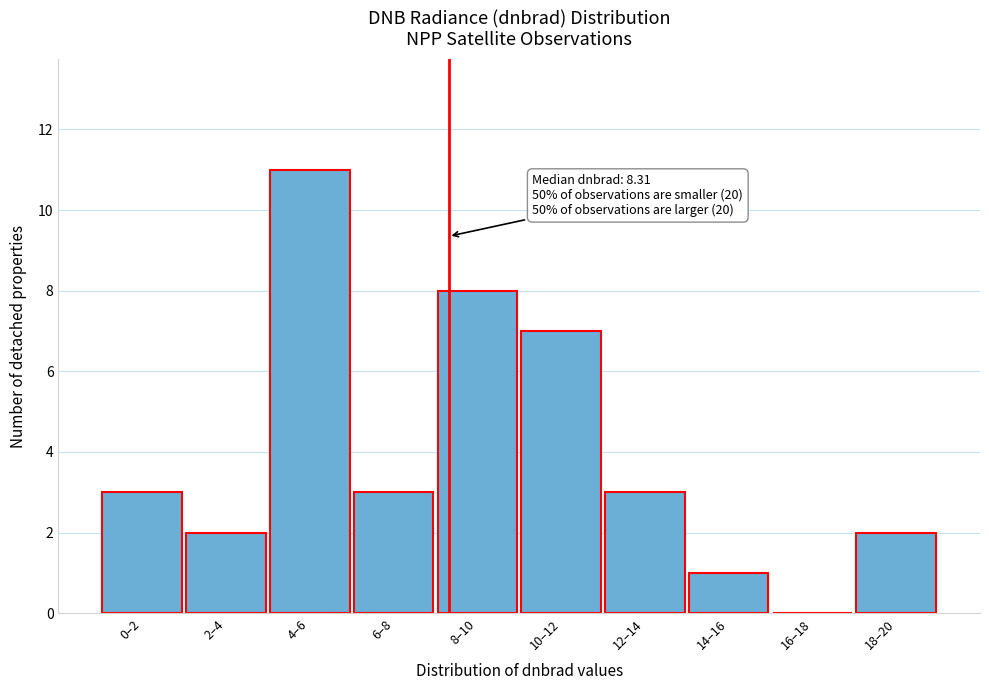

Reading left to right, transcribe all the data shown in this chart.

0–2=3	2–4=2	4–6=11	6–8=3	8–10=8	10–12=7	12–14=3	14–16=1	16–18=0	18–20=2